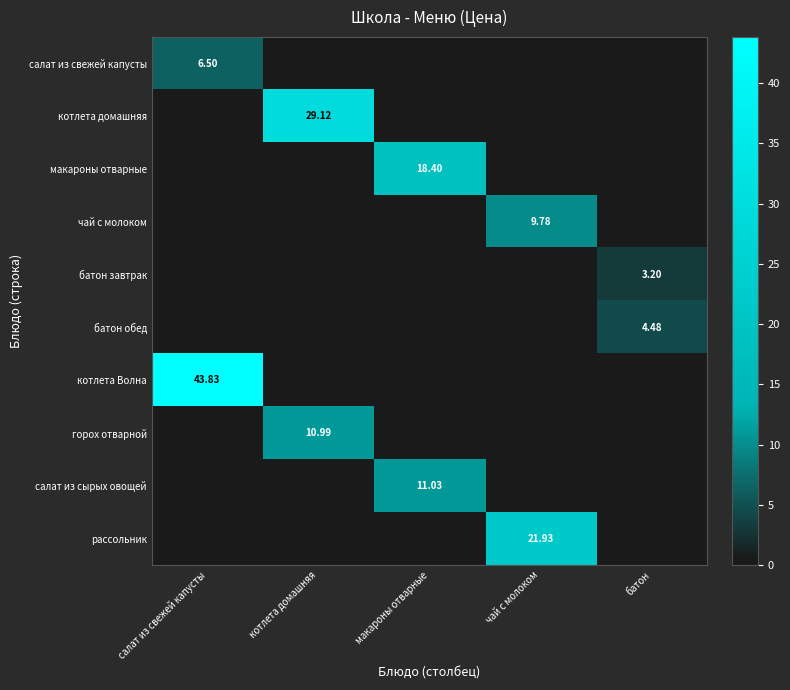

How many батон обед values are between 0 and 1?

4